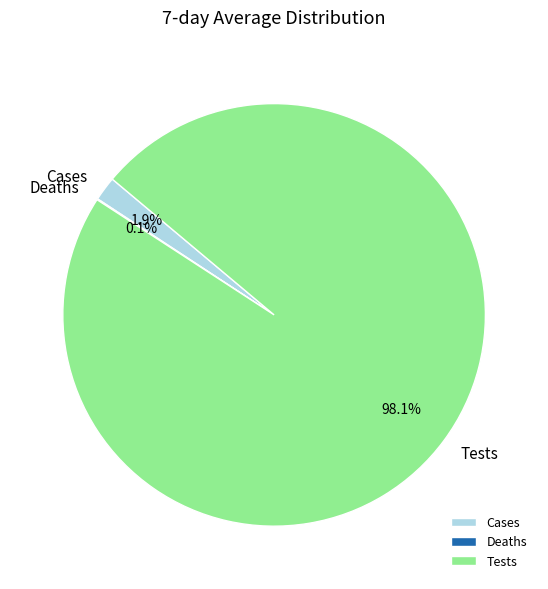

Which slice represents more than half of the pie?

Tests